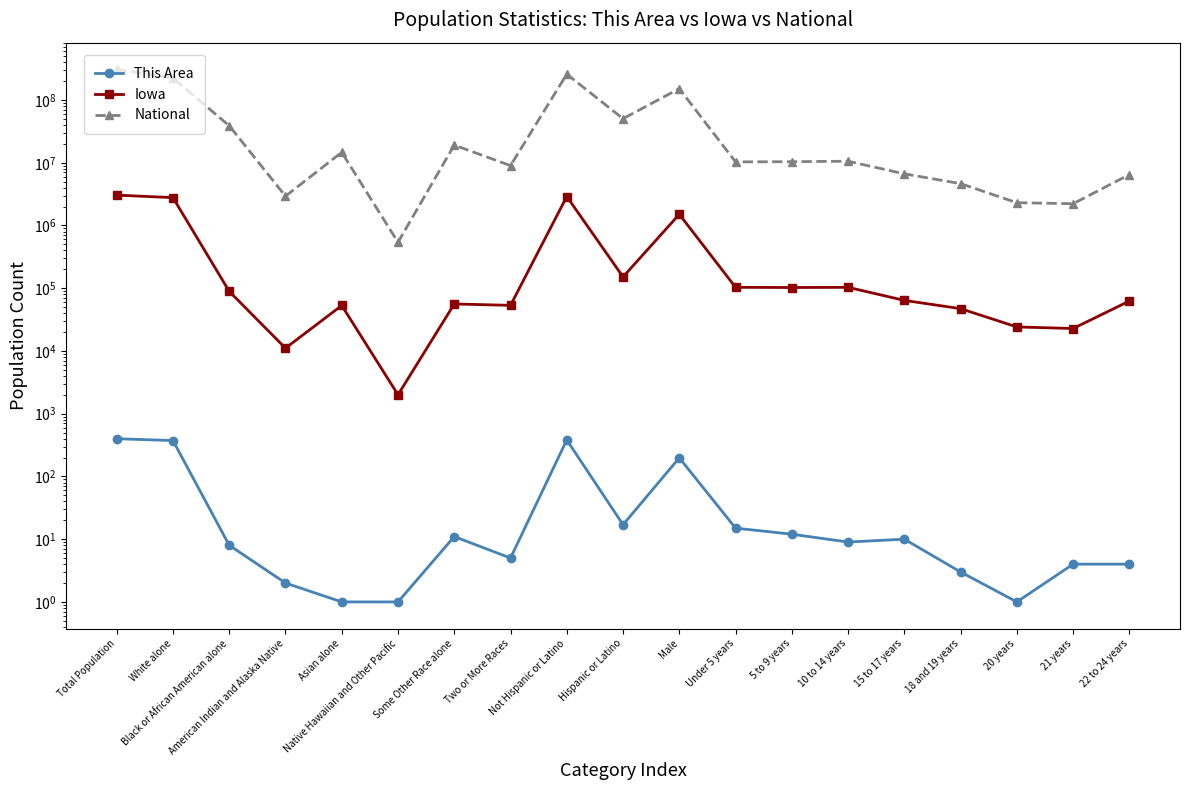

True or false: National and Iowa intersect in this chart.

False